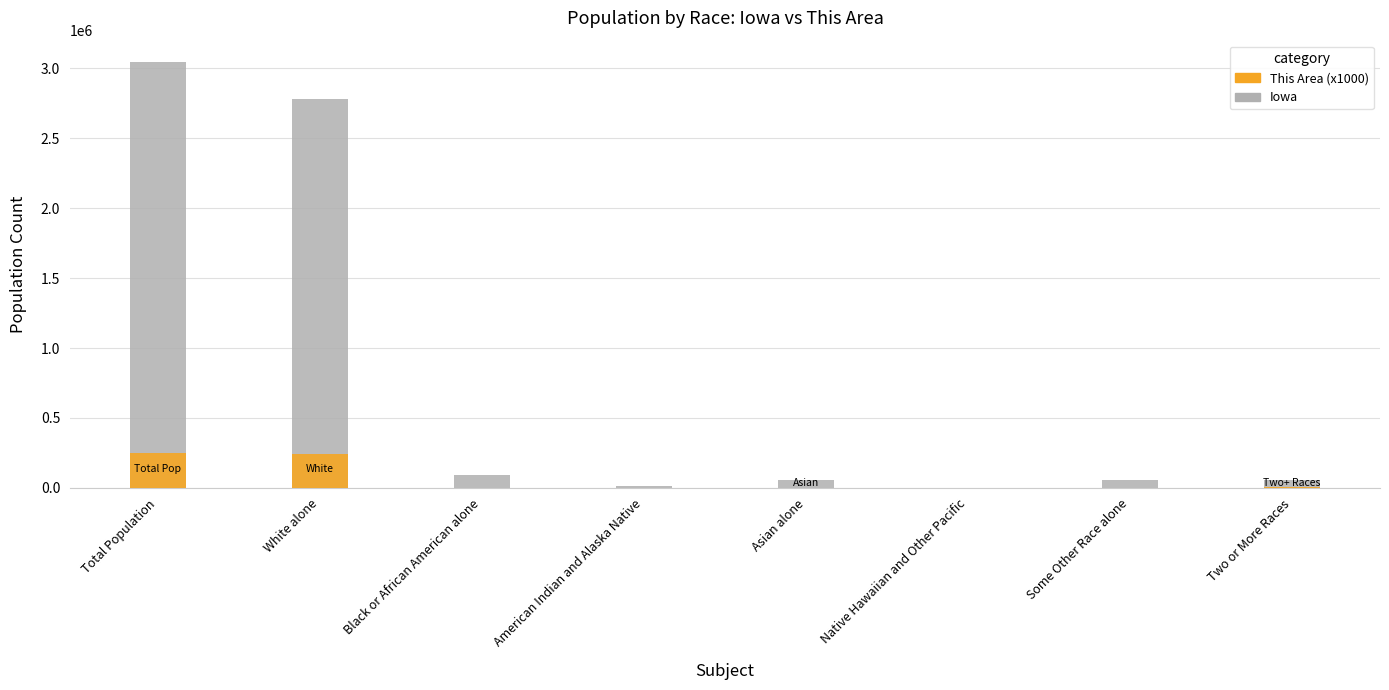

What is the label of the 1st bar from the right?

Two or More Races